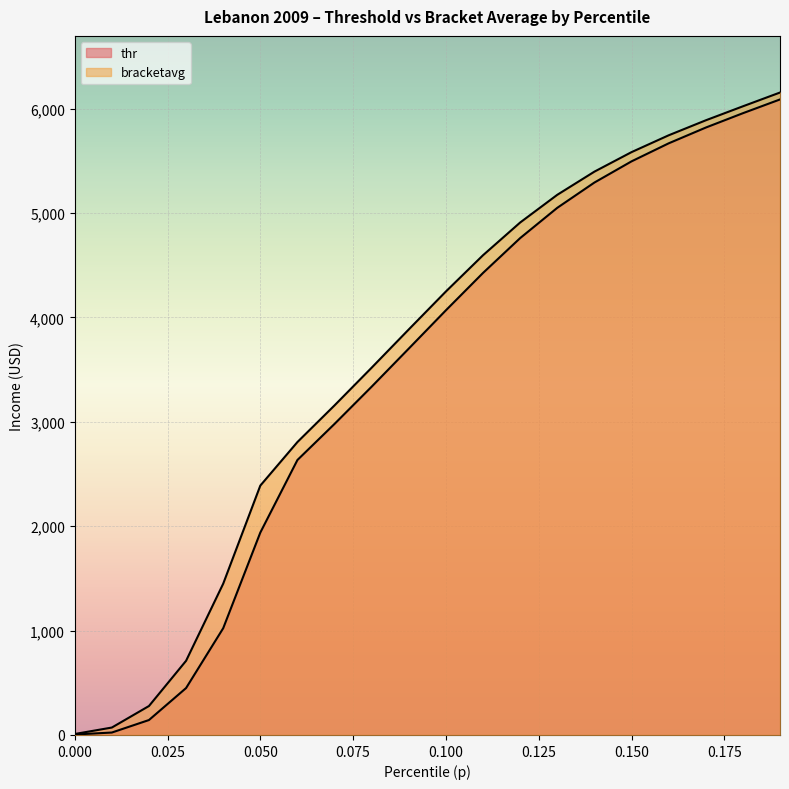

True or false: thr has a value of 1504.4 at 0.17.

False